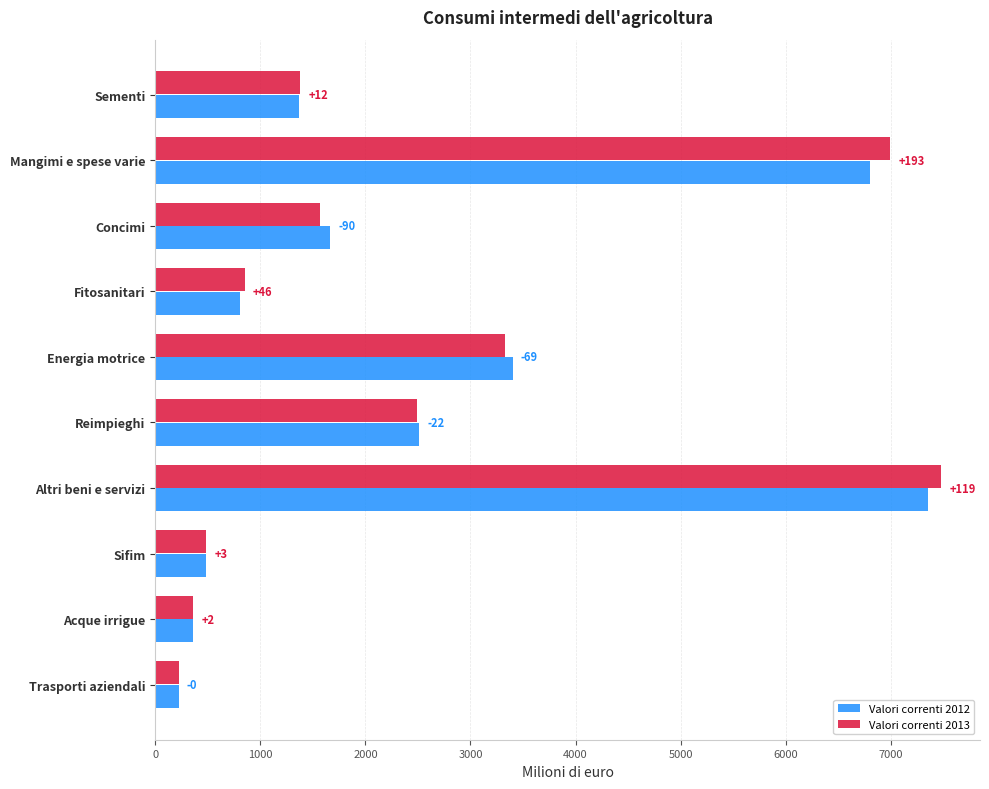

Reading left to right, transcribe all the data shown in this chart.

Valori correnti 2012: 1366.1	6799.6	1660.9	804.0	3400.6	2512.6	7356.5	483.4	355.4	222.1
Valori correnti 2013: 1377.8	6992.8	1570.7	849.7	3331.7	2490.9	7475.1	486.3	357.9	221.9